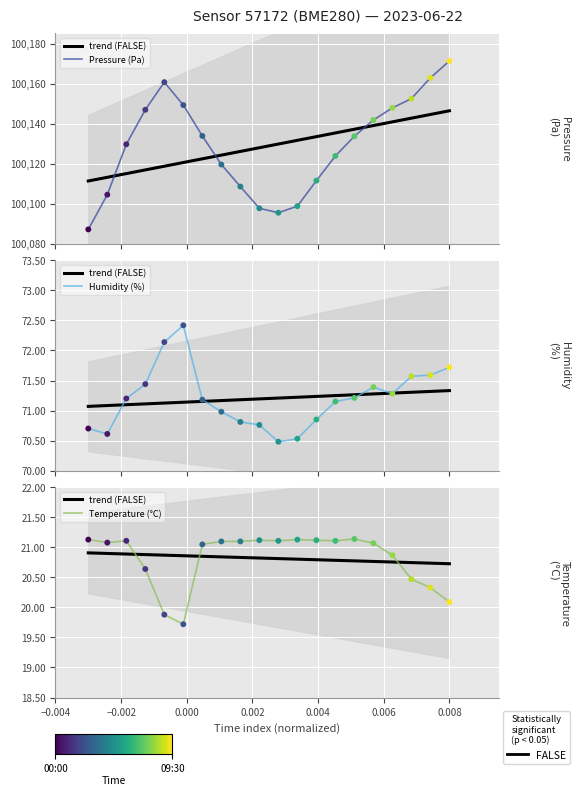

Is the value of Pressure (Pa) at 0.010 greater than the value of Temperature (°C) at −0.002?

Yes